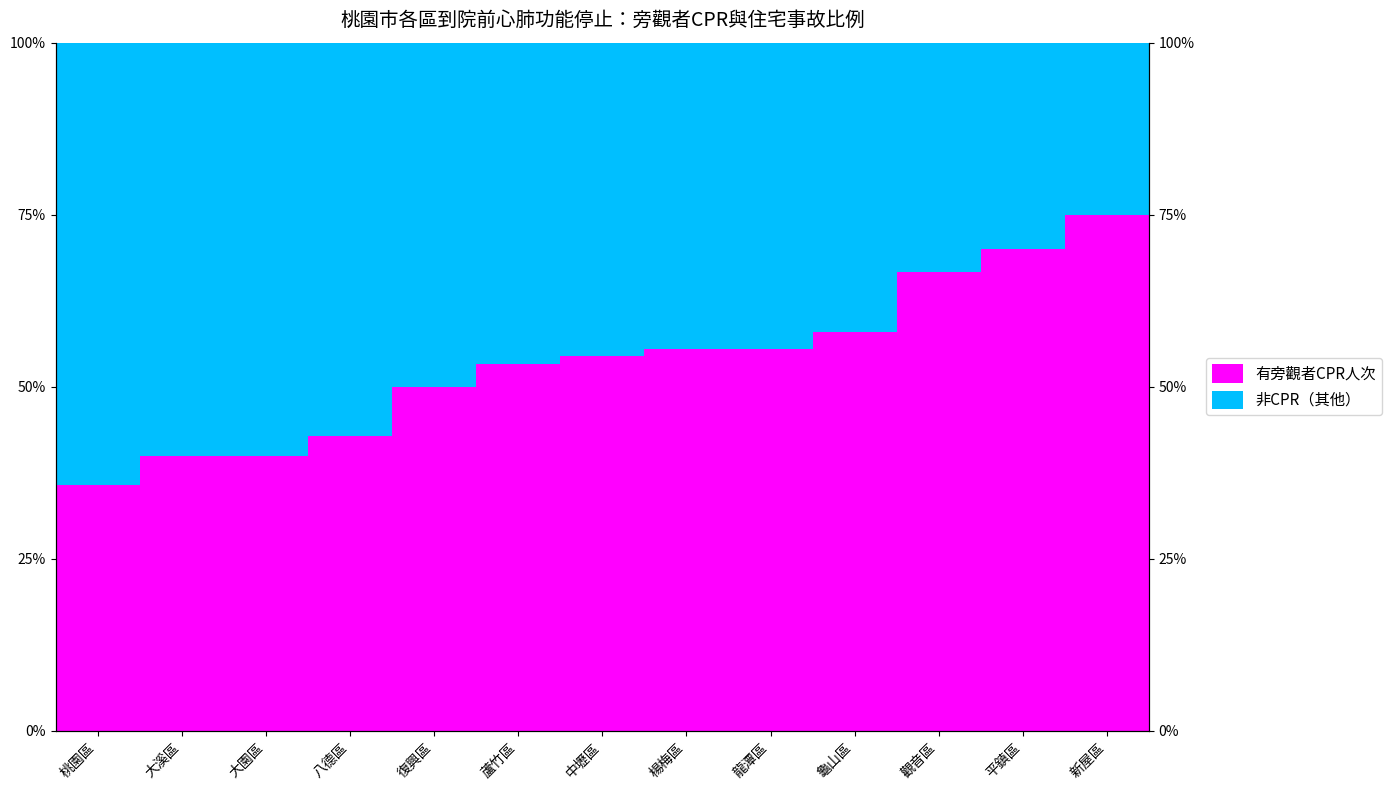

Is the value of 非CPR（其他） at 龜山區 greater than the value of 有旁觀者CPR人次 at 桃園區?

Yes